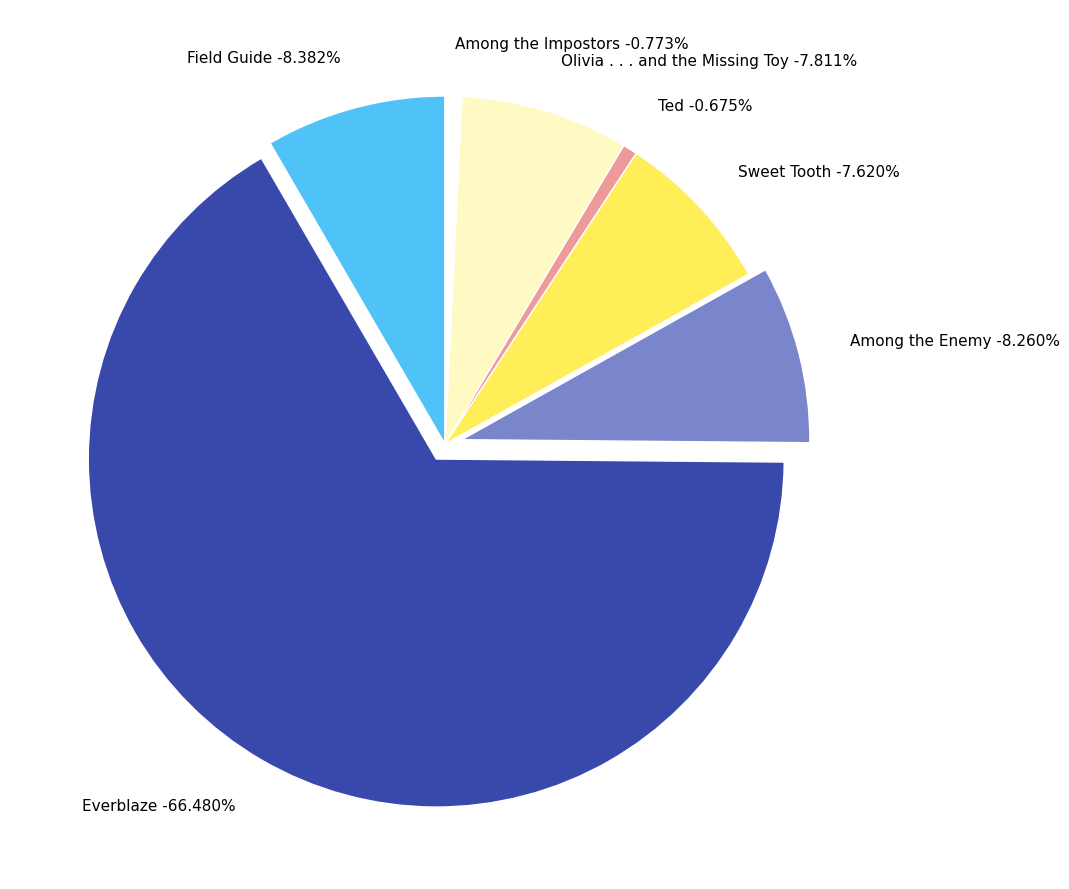

Rank the categories by value from lowest to highest.

Ted, Among the Impostors, Sweet Tooth, Olivia . . . and the Missing Toy, Among the Enemy, Field Guide, Everblaze